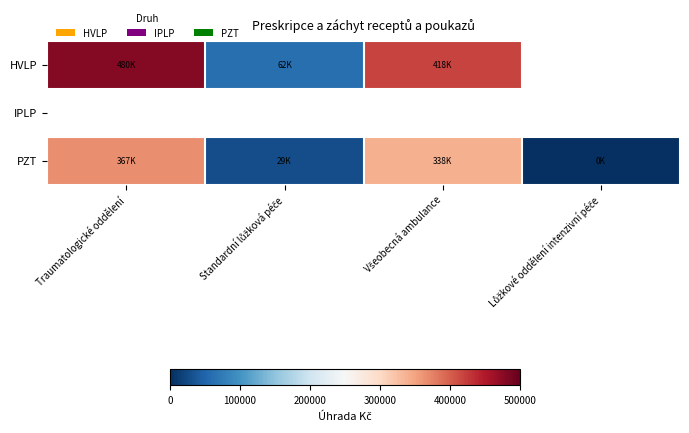

At which category does the chart reach its minimum across all series?

Lůžkové oddělení intenzivní péče